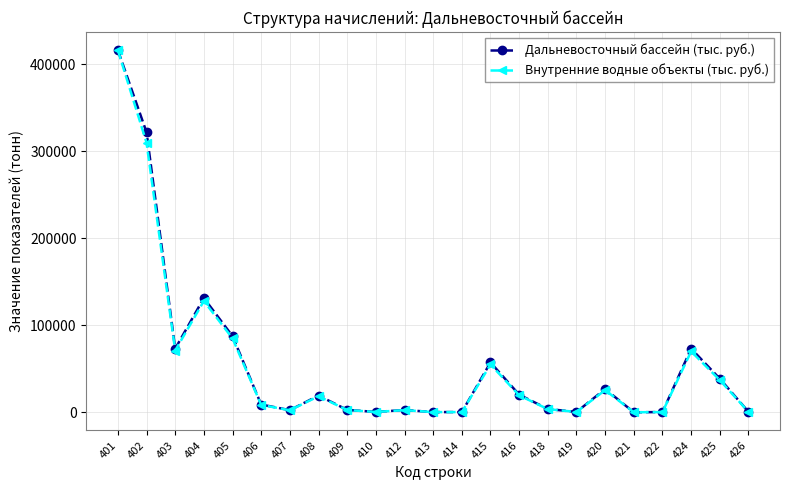

At which label does Дальневосточный бассейн (тыс. руб.) first exceed 8917?

401